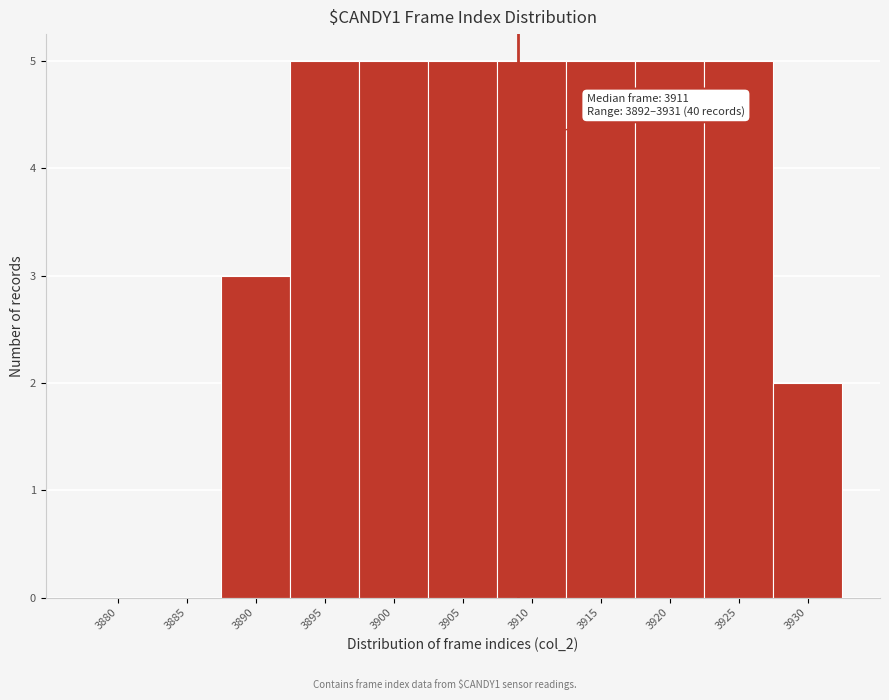

Reading left to right, what are all the values shown in this chart?

3880=0	3885=0	3890=3	3895=5	3900=5	3905=5	3910=5	3915=5	3920=5	3925=5	3930=2